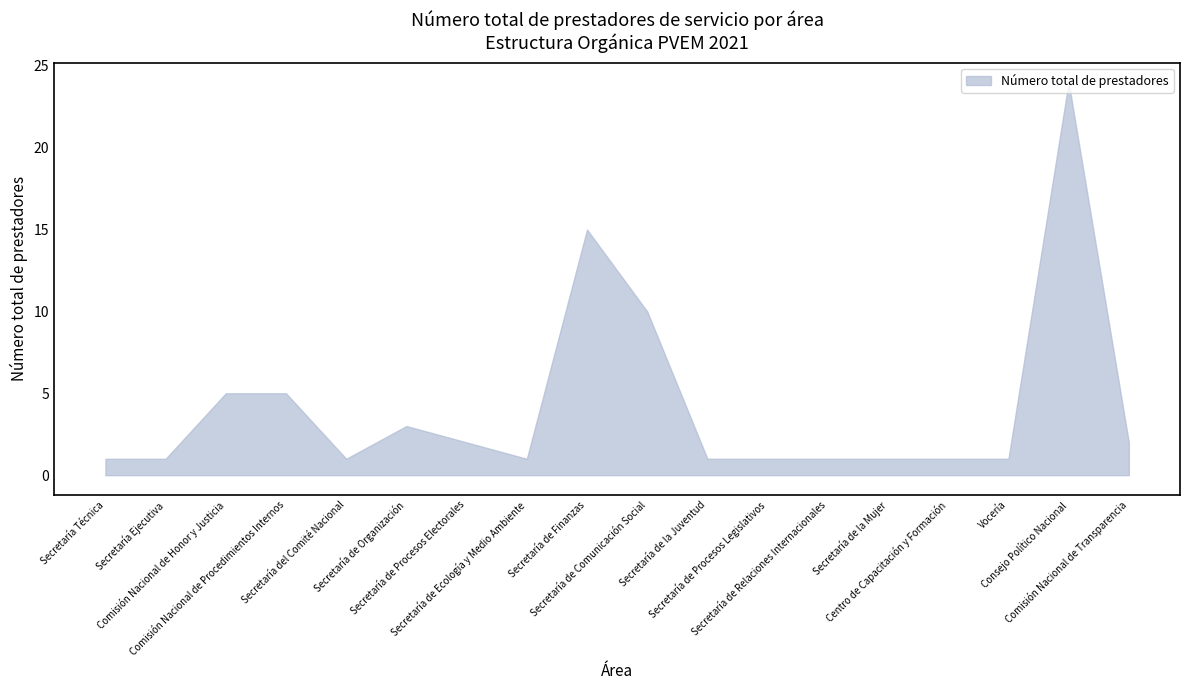

What is the difference between the second highest and second lowest values?

14